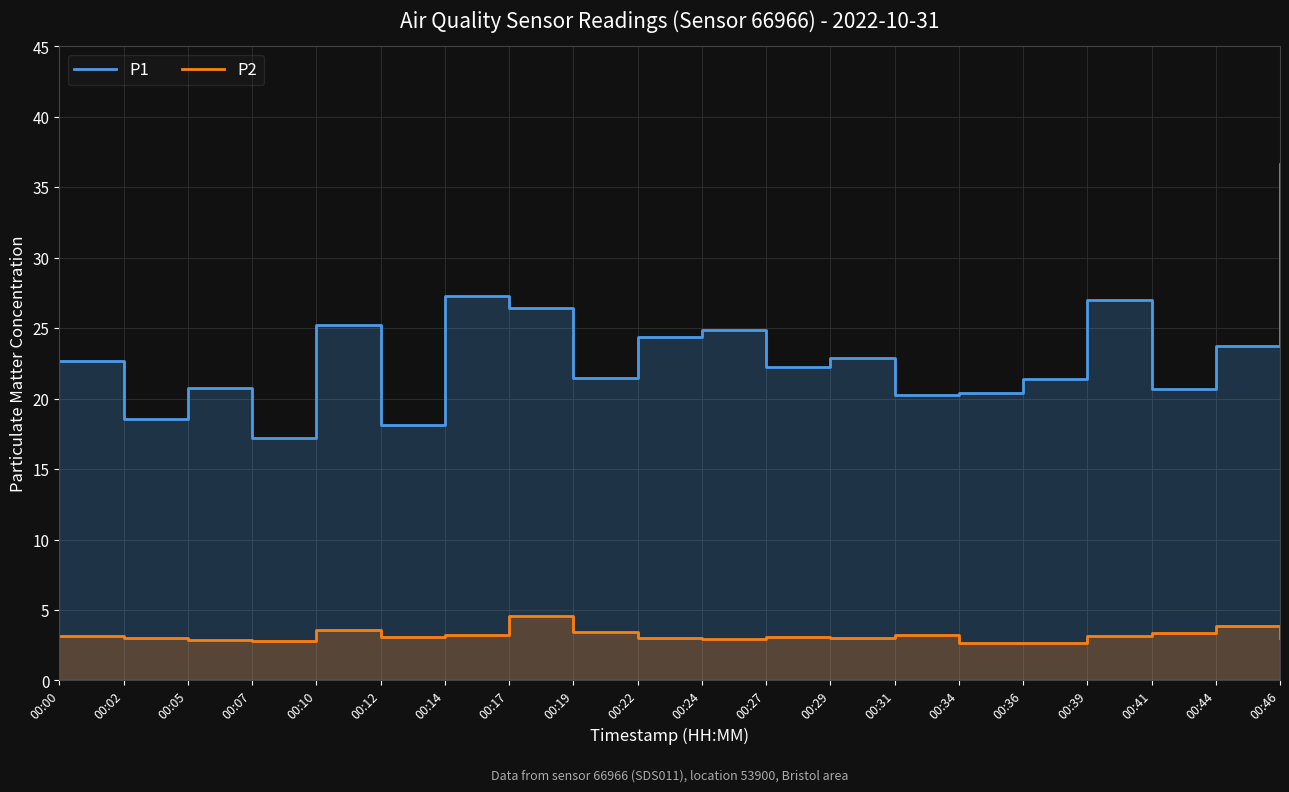

True or false: P1 and P2 intersect in this chart.

False